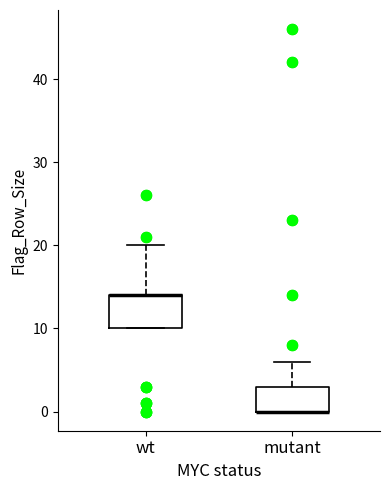

Which box is the tallest, from its lower edge to its upper edge?

wt